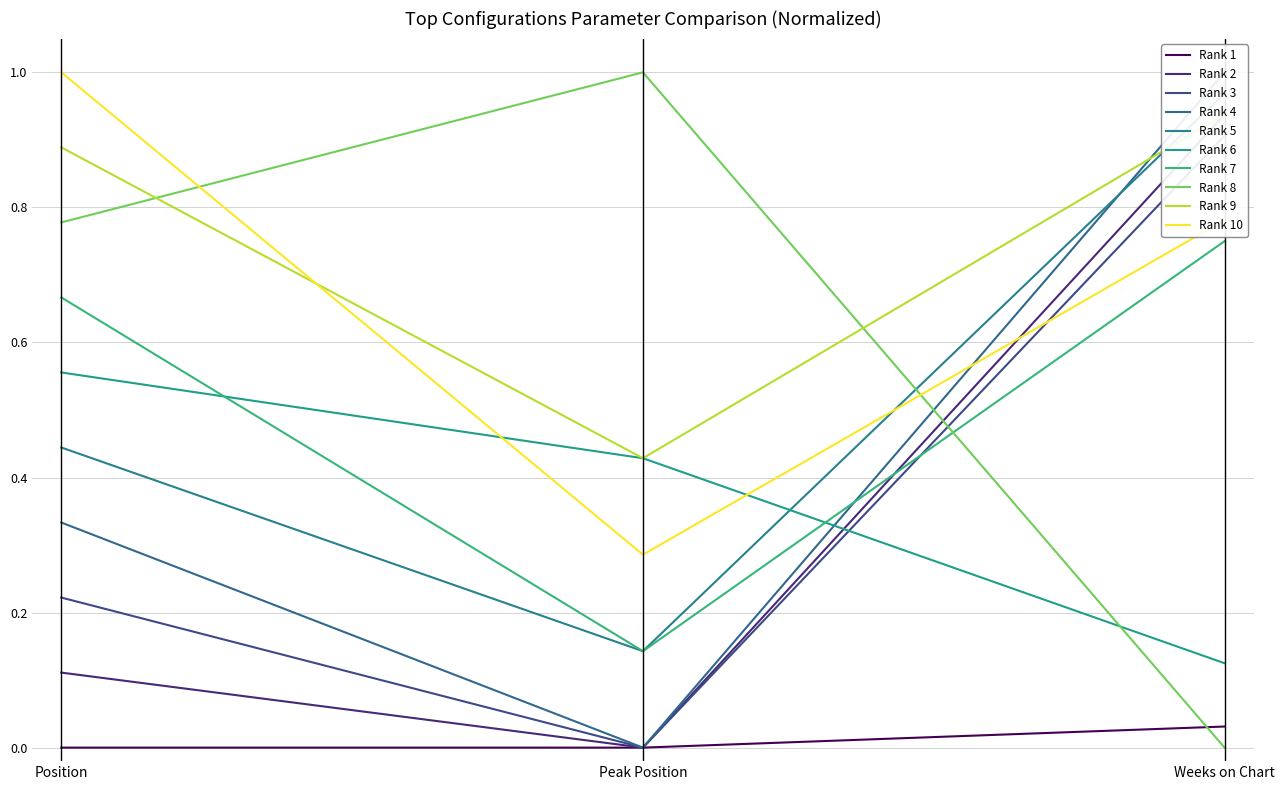

At how many categories does at least one series exceed 0?

3